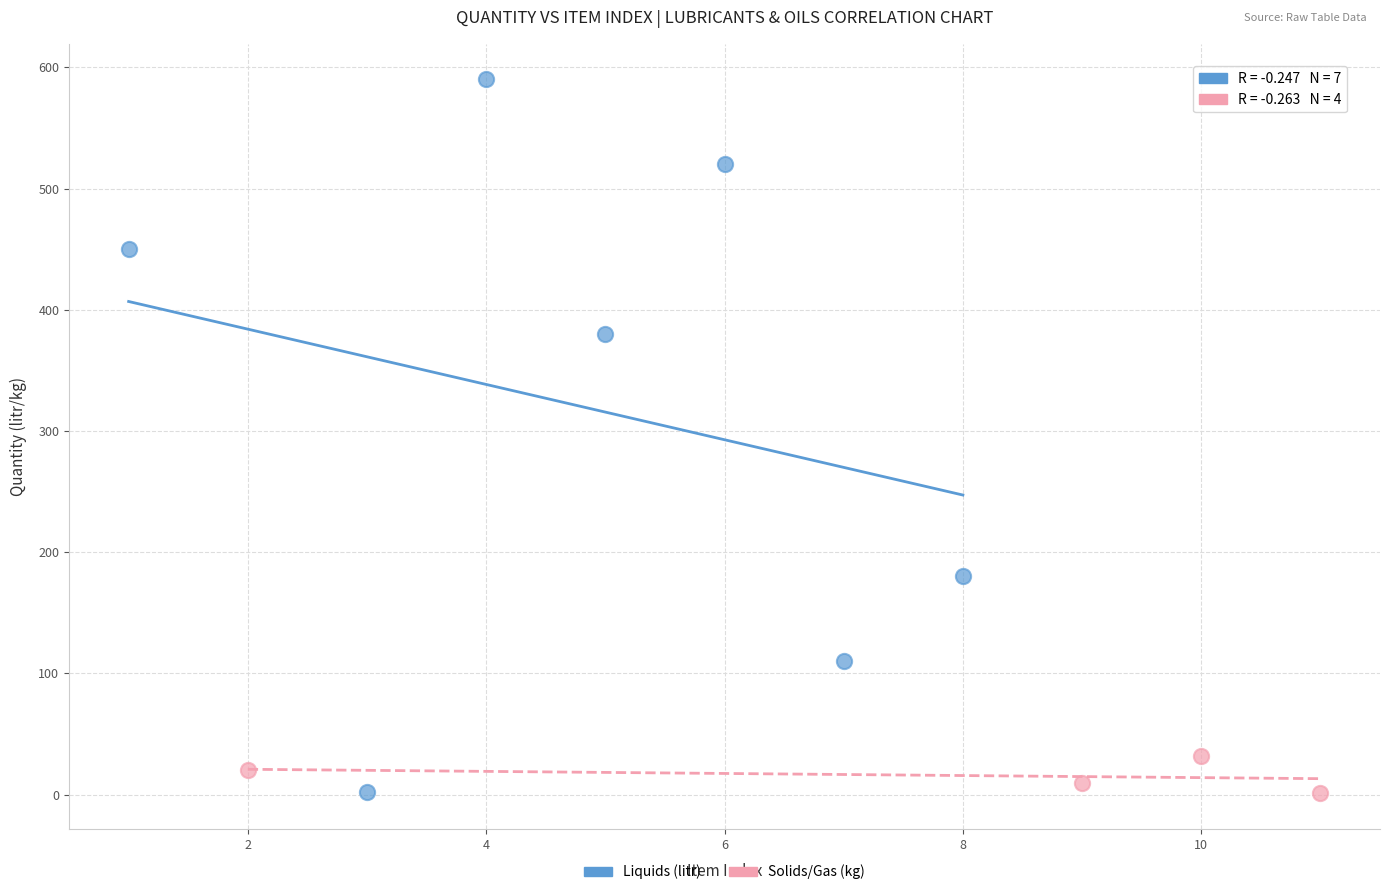

Which series reaches the maximum Y coordinate?

Liquids (litr)